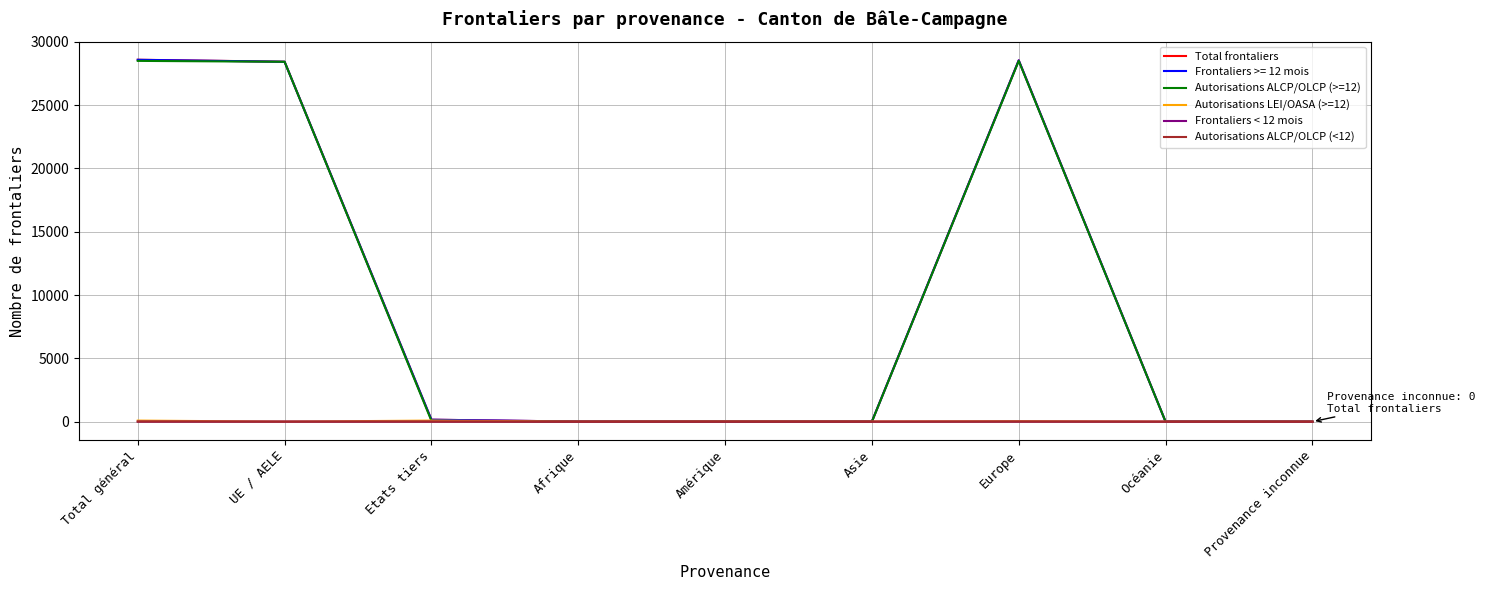

What is the highest value of the Total frontaliers series?

28588